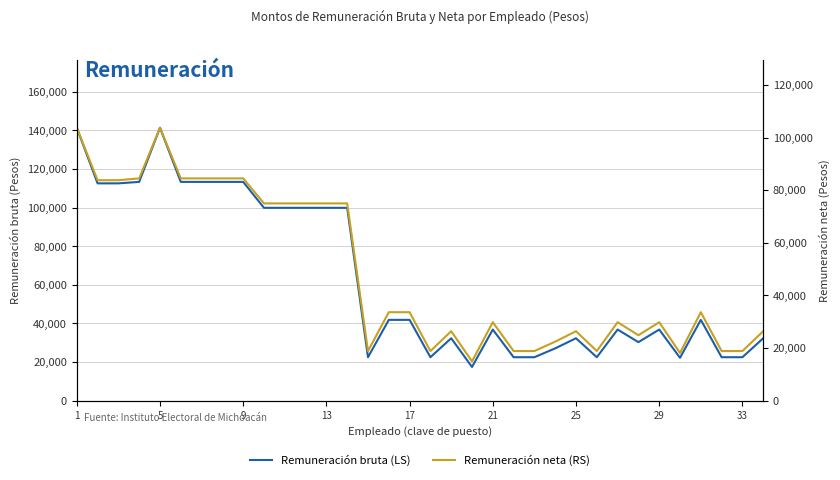

The value of Remuneración neta (RS) at 23 is 36100.8. True or false?

False